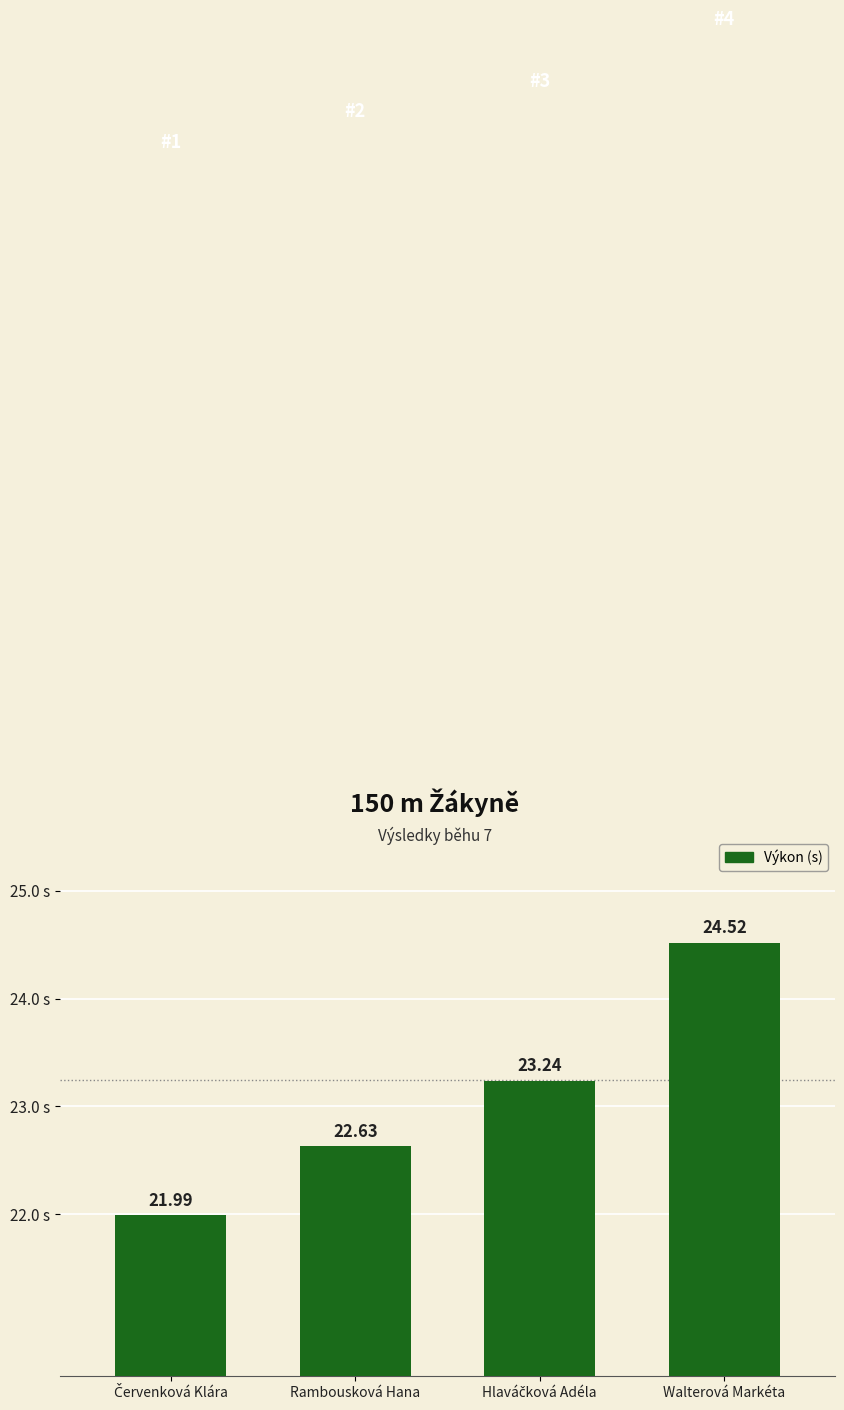

What is the smallest value displayed?

22.0